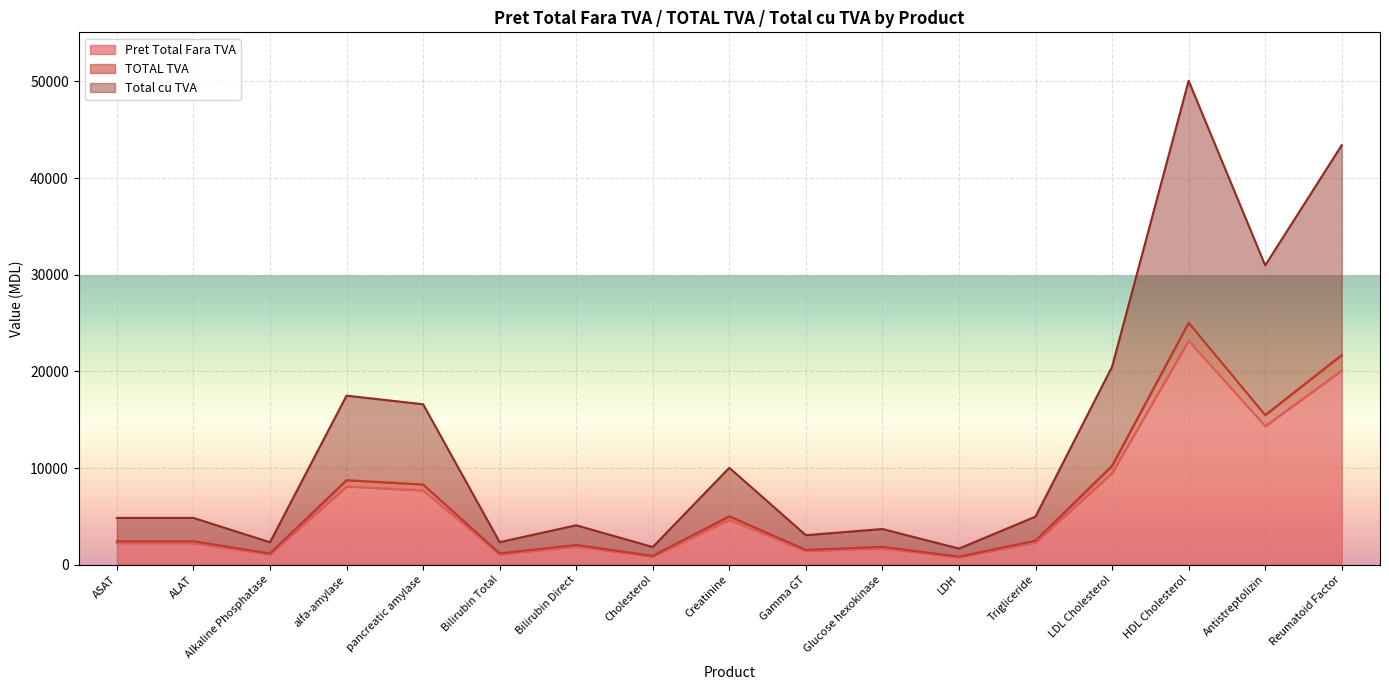

Rank the categories by Pret Total Fara TVA value from lowest to highest.

LDH, Cholesterol, Alkaline Phosphatase, Bilirubin Total, Gamma GT, Glucose hexokinase, Bilirubin Direct, ASAT, ALAT, Trigliceride, Creatinine, pancreatic amylase, alfa-amylase, LDL Cholesterol, Antistreptolizin, Reumatoid Factor, HDL Cholesterol